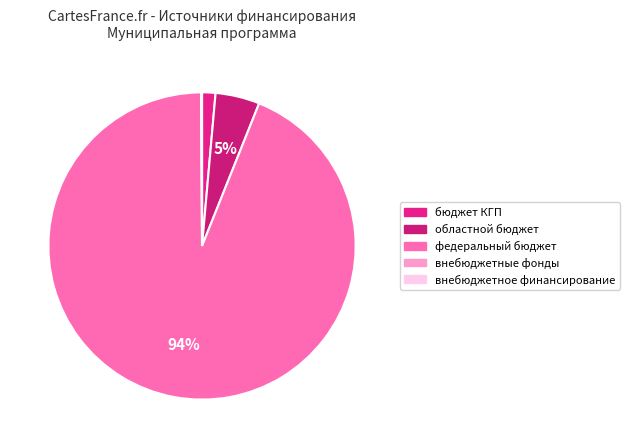

Does any single category account for the majority?

Yes